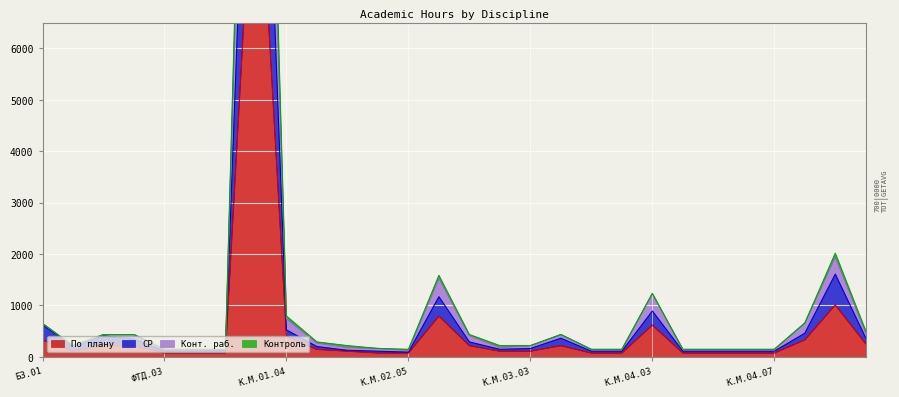

Which series changed the most between К.М.01.03 and 37?

По плану